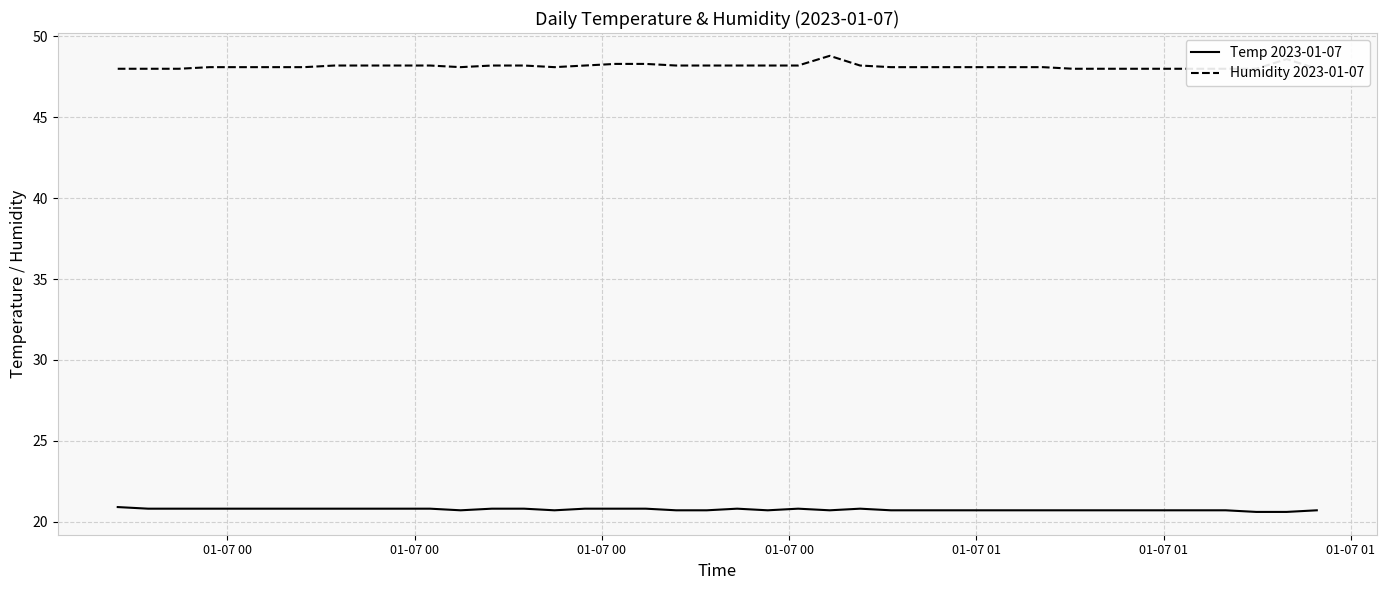

What is the minimum value shown in the chart?

20.6